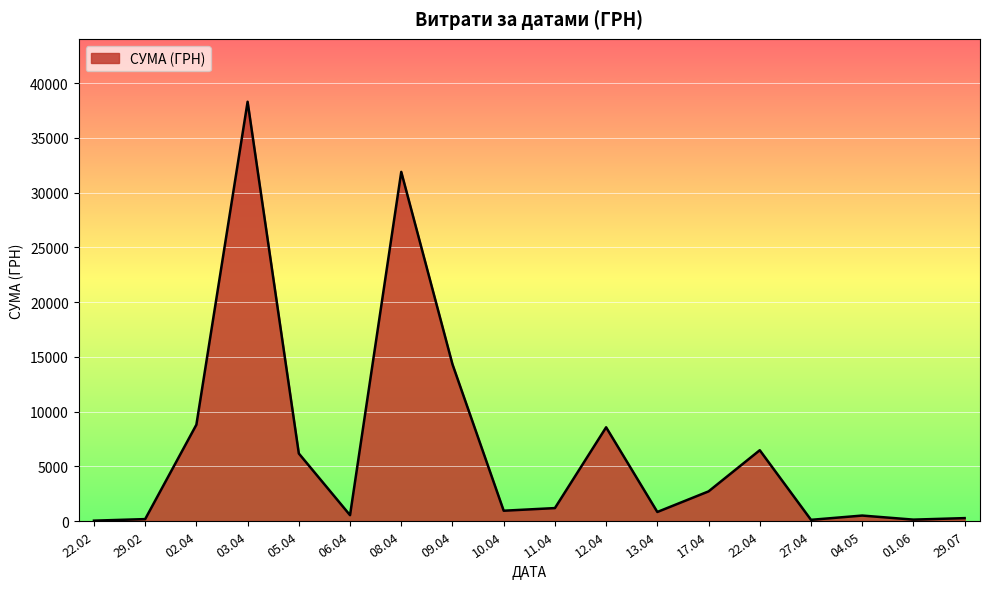

Which label corresponds to the largest value in the chart?

03.04